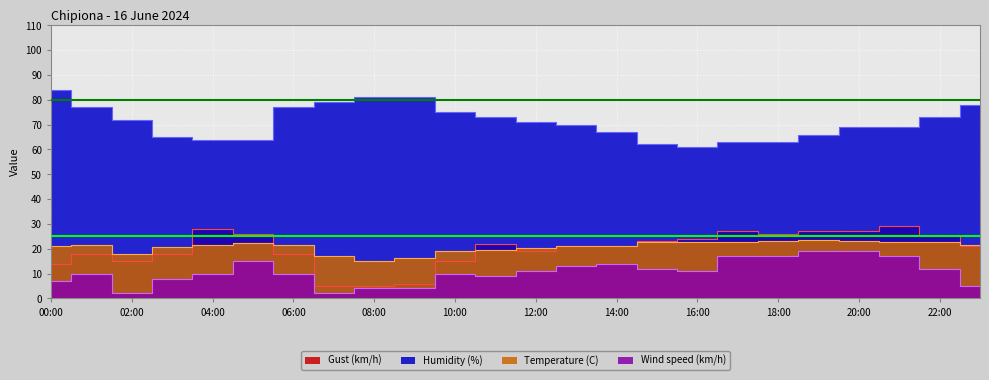

What are all the series names shown in the legend?

Temperature (C), Humidity (%), Wind speed (km/h), Gust (km/h)